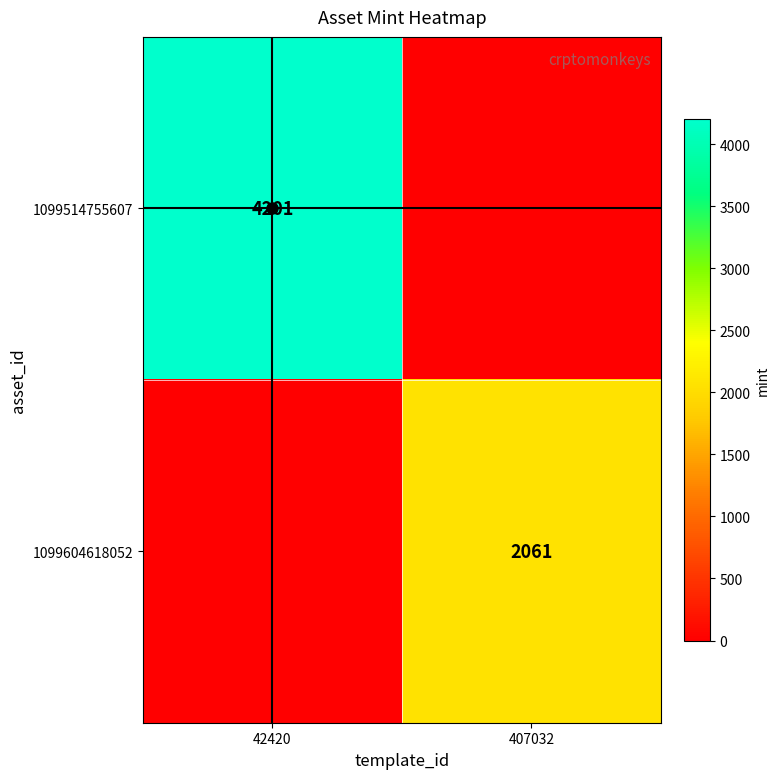

True or false: 1099514755607 has a value of 0 at 407032.

True